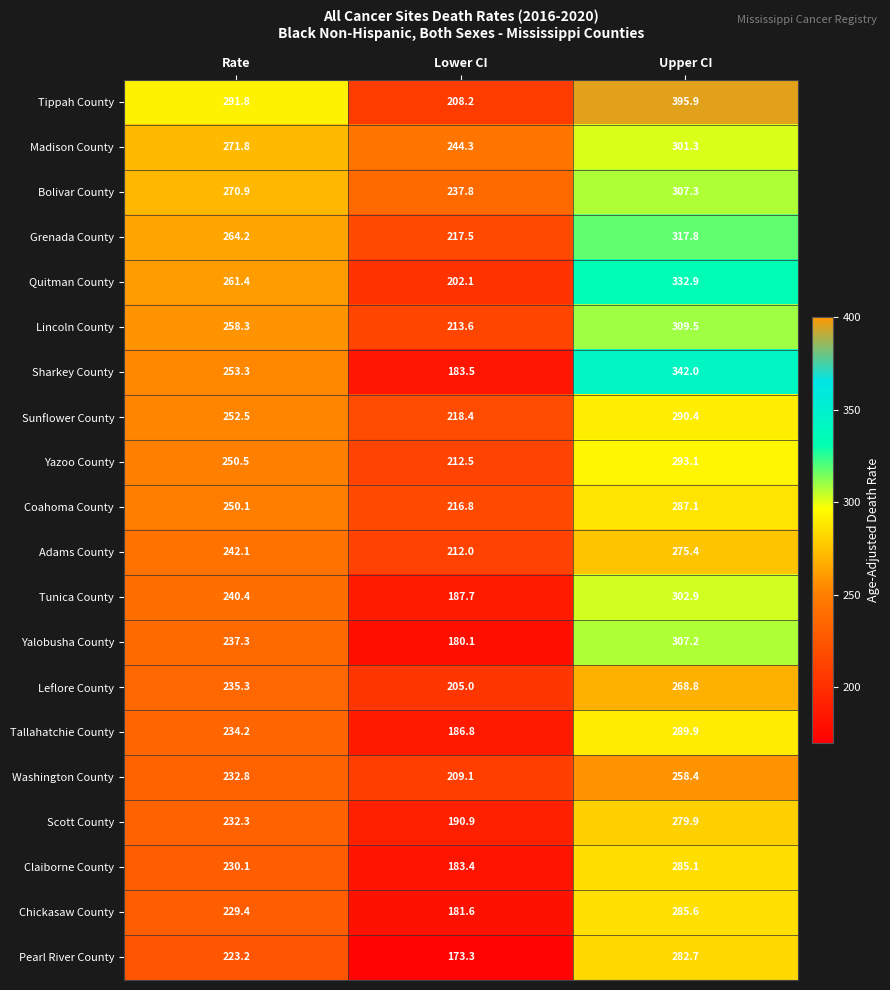

Where does the Bolivar County series first go above 270?

Rate